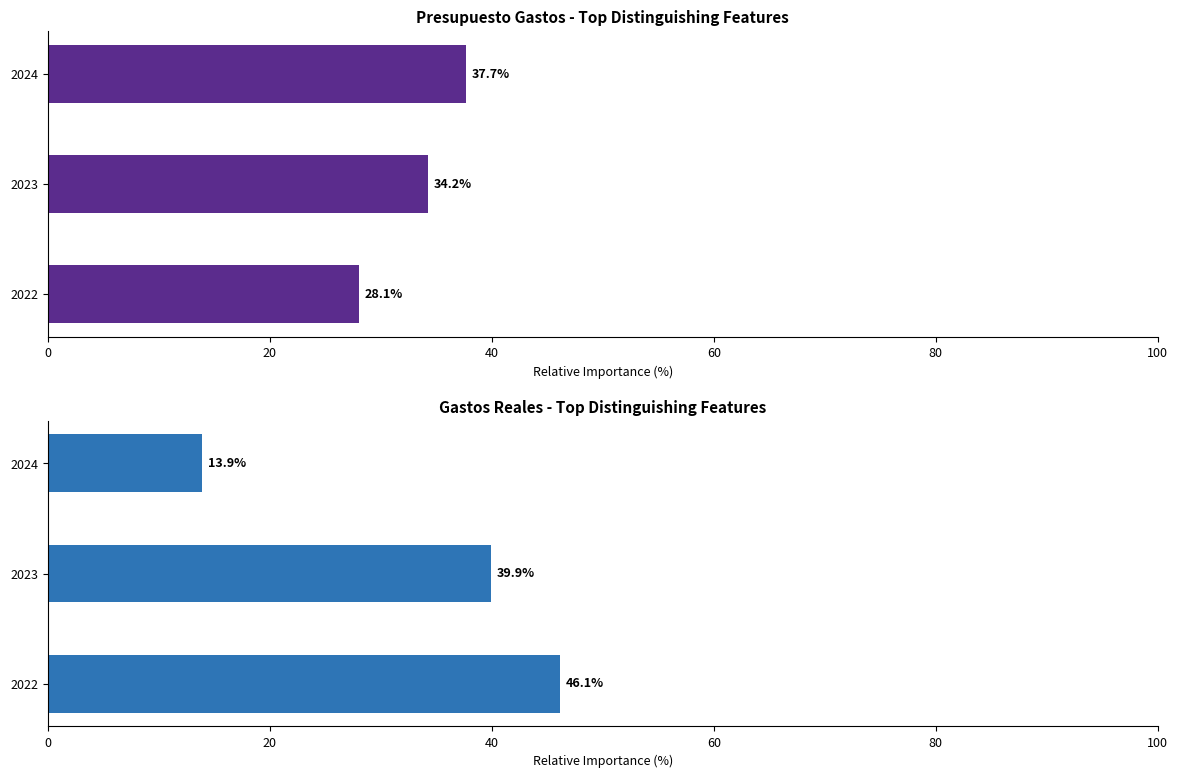

What is the value of the Presupuesto Gastos bar at the 3rd from the left?

37.7